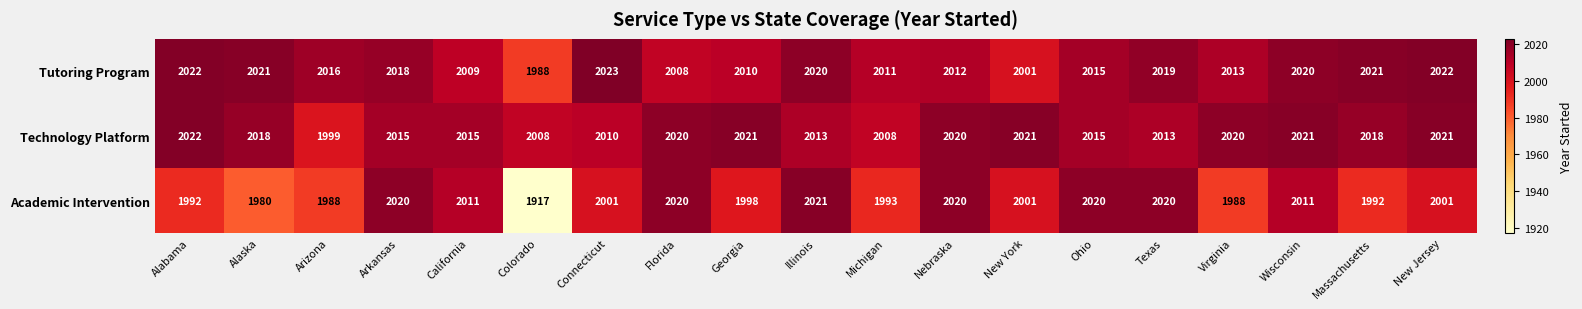

Is it true that Academic Intervention equals 1993 at Michigan?

True